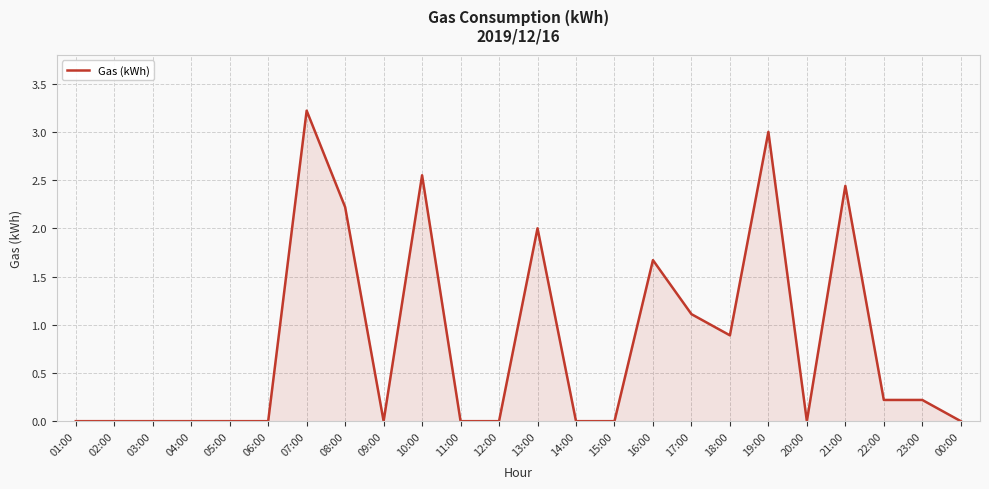

True or false: the data shows 1.4 at 07:00.

False